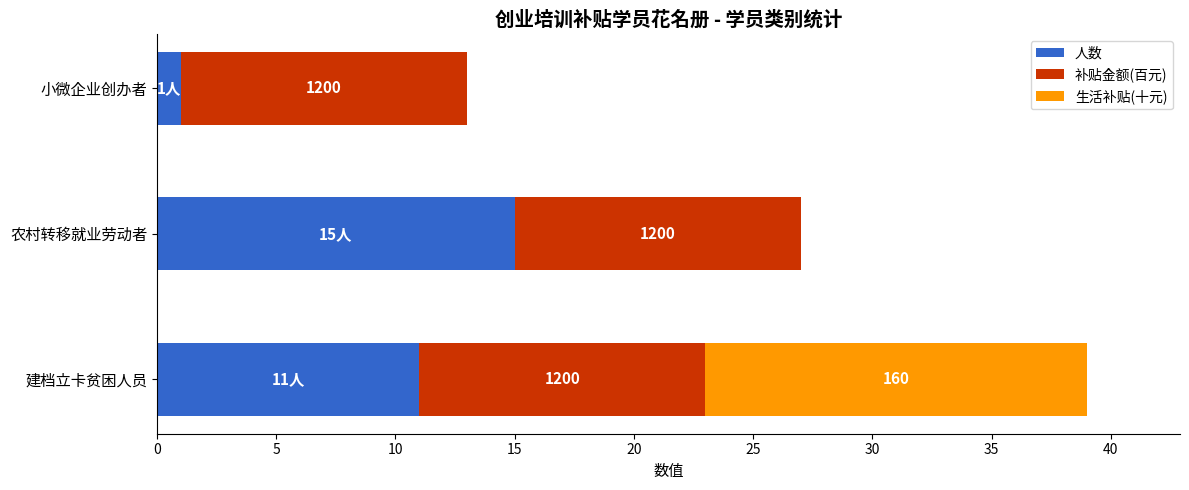

What is the maximum value for 人数?

15